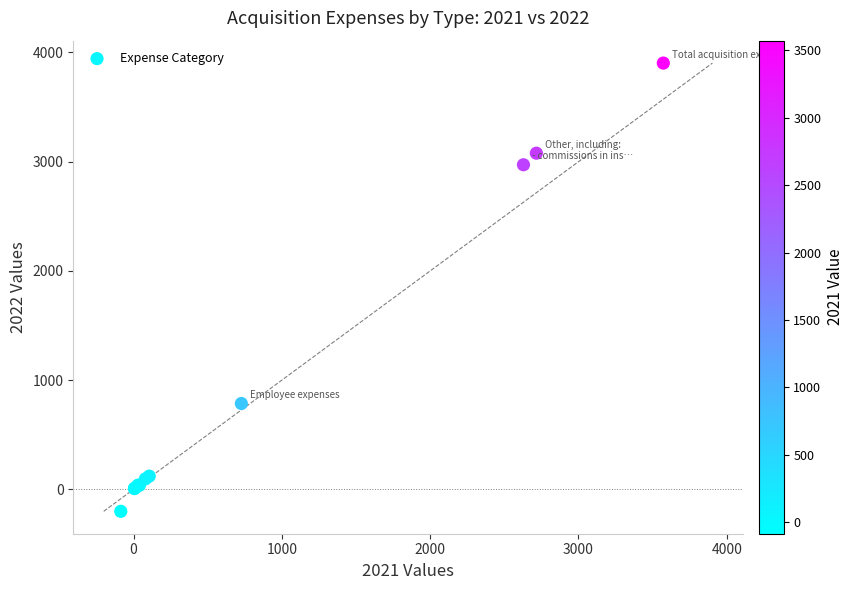

What Y value in the scatter plot is closest to 1851?

786